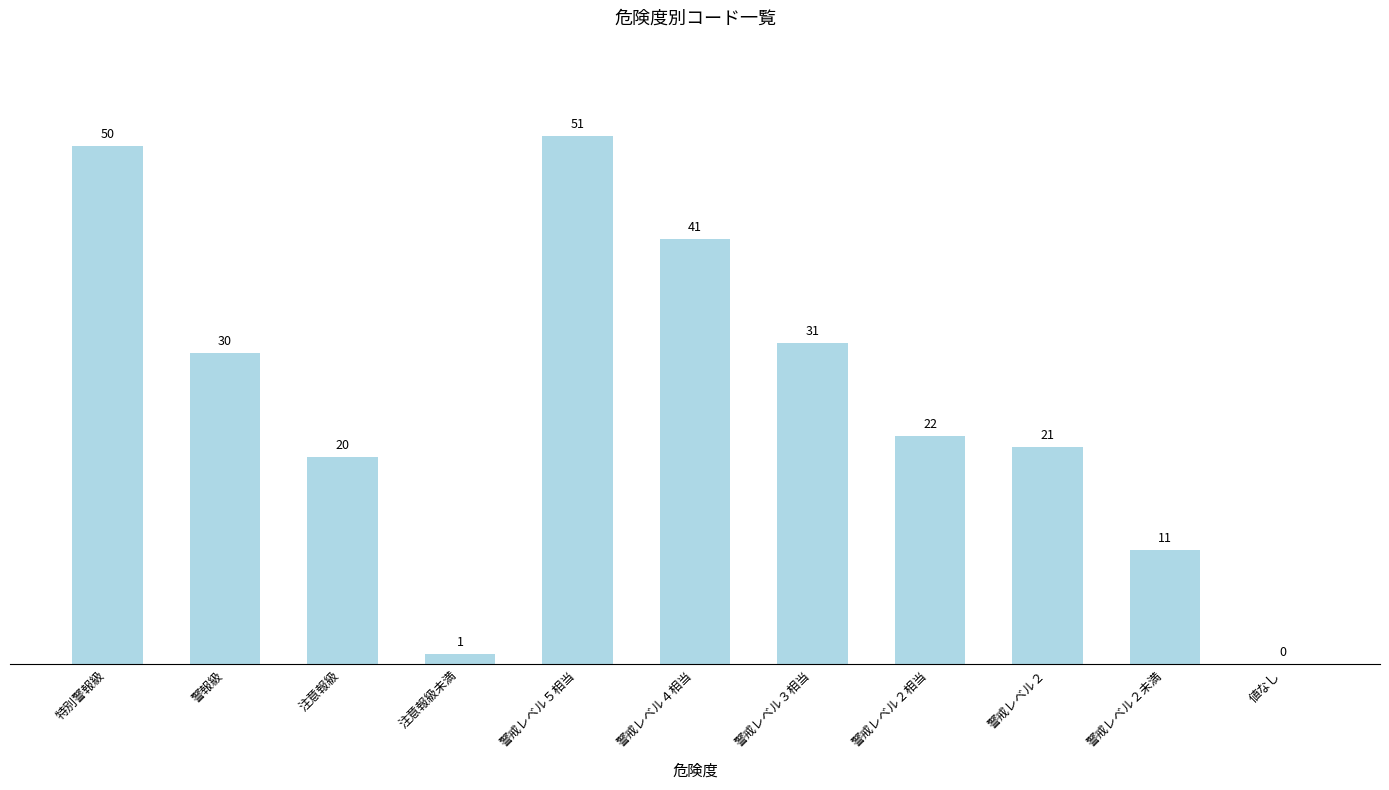

Reading left to right, extract all data points from this chart.

50	30	20	1	51	41	31	22	21	11	0